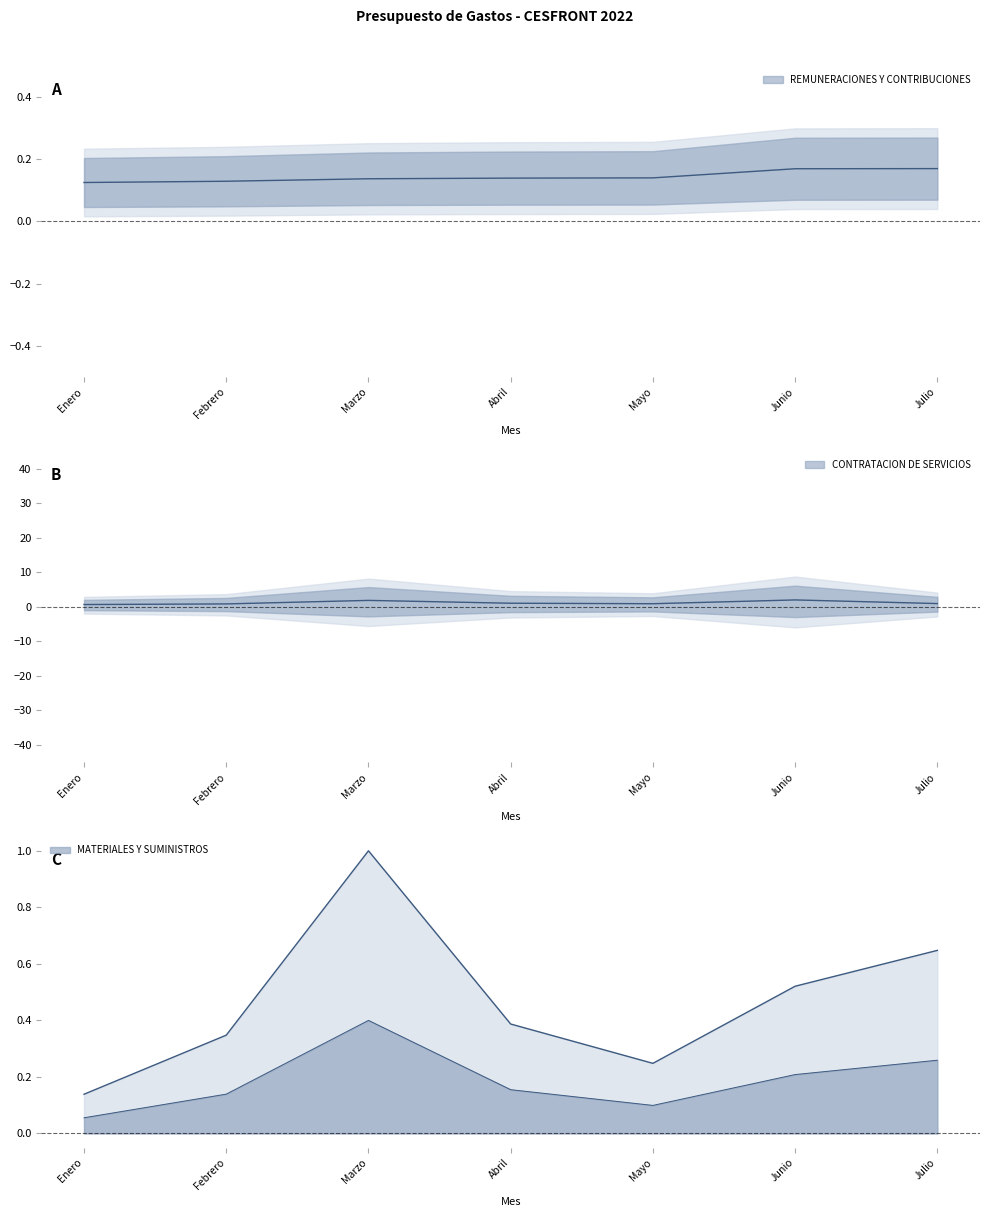

In CONTRATACION DE SERVICIOS, how many points are higher than both neighbors (excluding endpoints)?

2